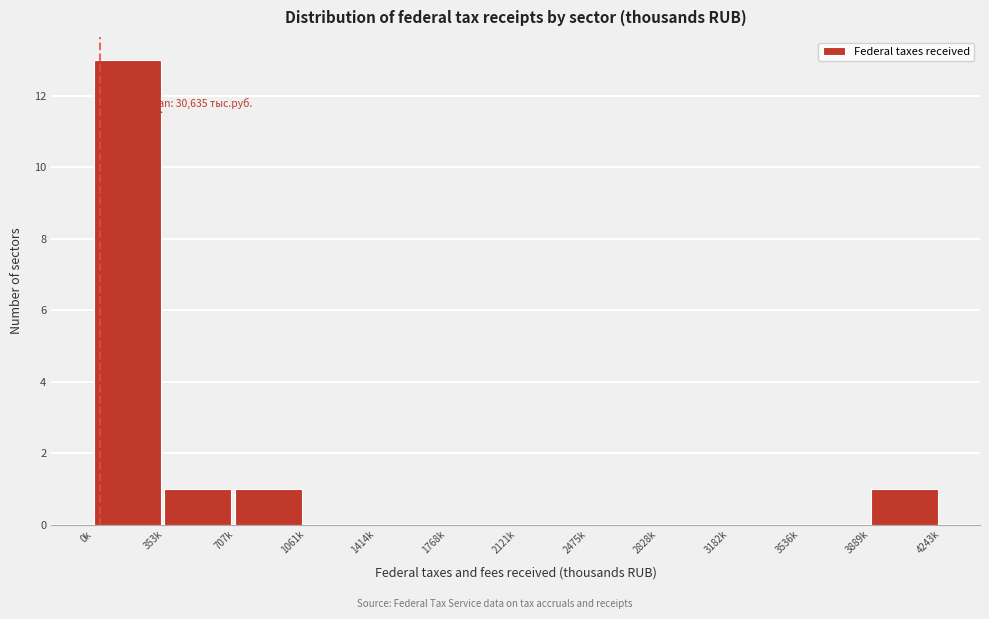

Reading left to right, transcribe all the data shown in this chart.

0k=13	353k=1	707k=1	1061k=0	1414k=0	1768k=0	2121k=0	2475k=0	2828k=0	3182k=0	3536k=0	3889k=1